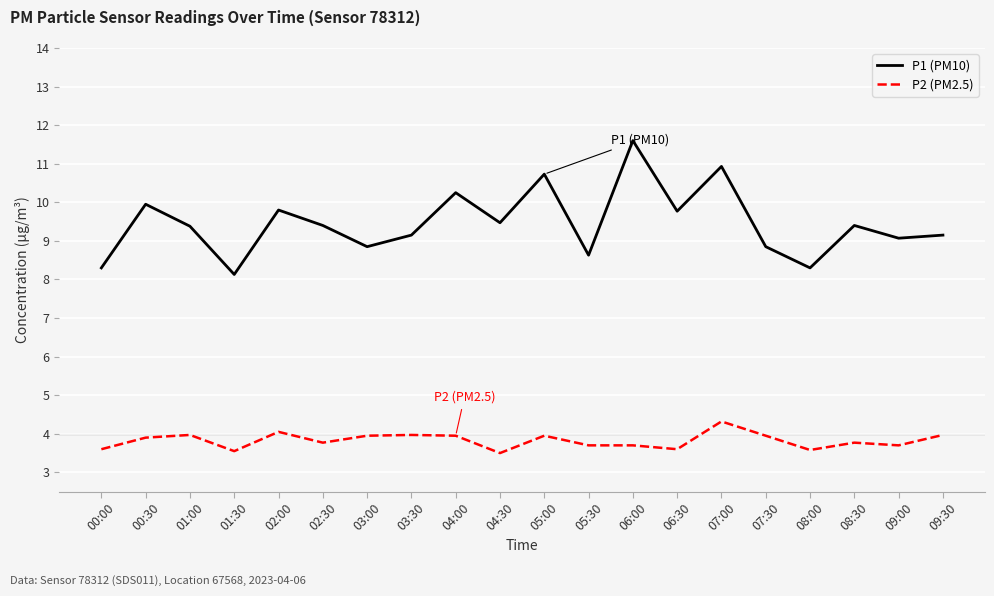

True or false: P2 (PM2.5) has more than 0 interior local peaks.

True